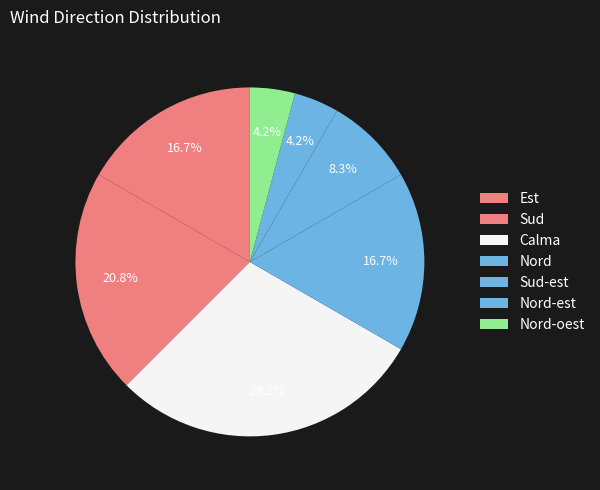

How many slices are in this pie chart?

7